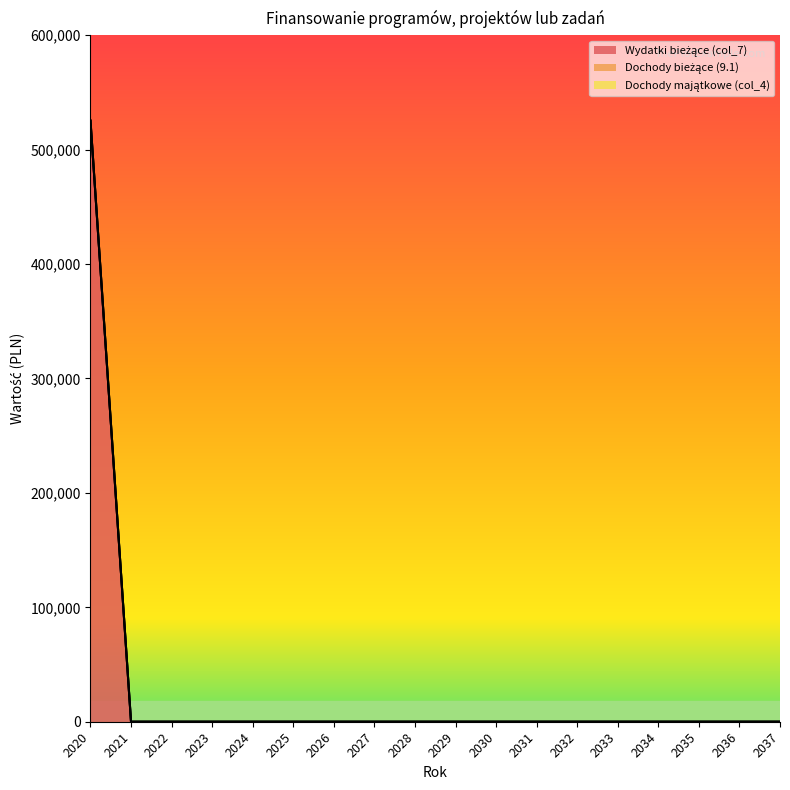

The value of Wydatki bieżące (col_7) at 2028 is 0. True or false?

True